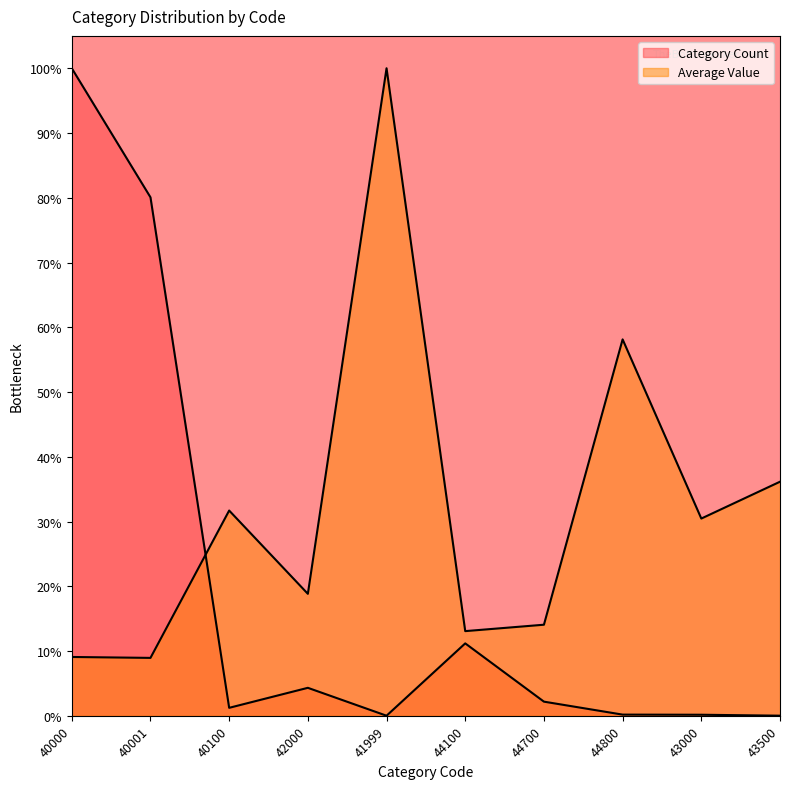

What is the difference between the highest and lowest values at 42000?

14.5